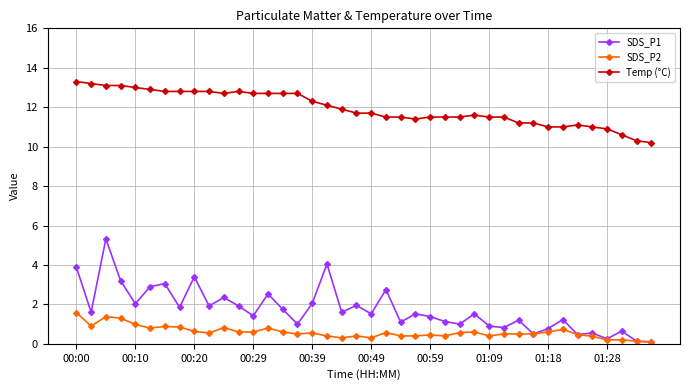

Which series has the largest total across all categories?

Temp (°C)